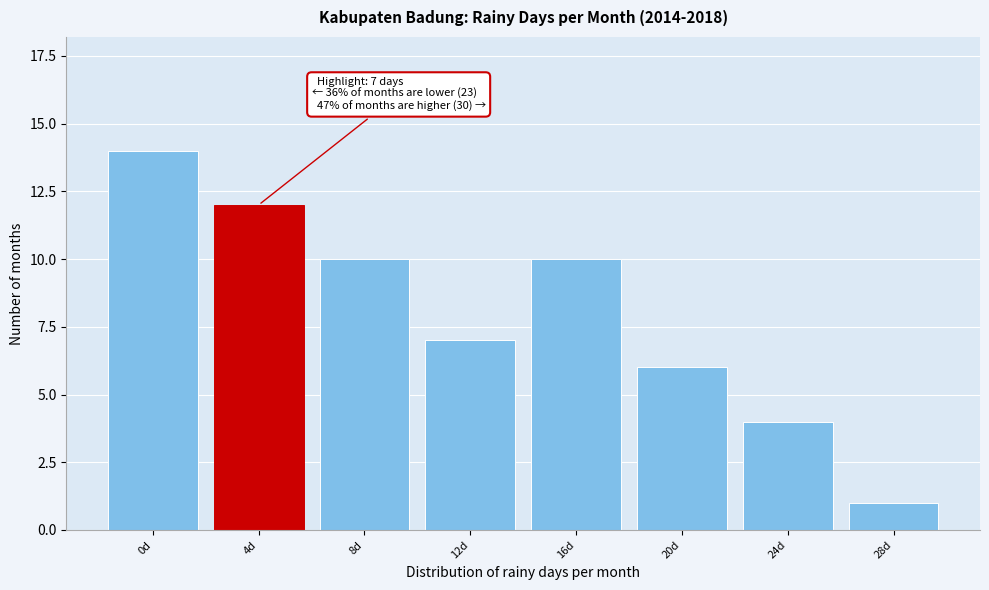

Reading left to right, list all the values displayed in this chart.

0d=14	4d=12	8d=10	12d=7	16d=10	20d=6	24d=4	28d=1